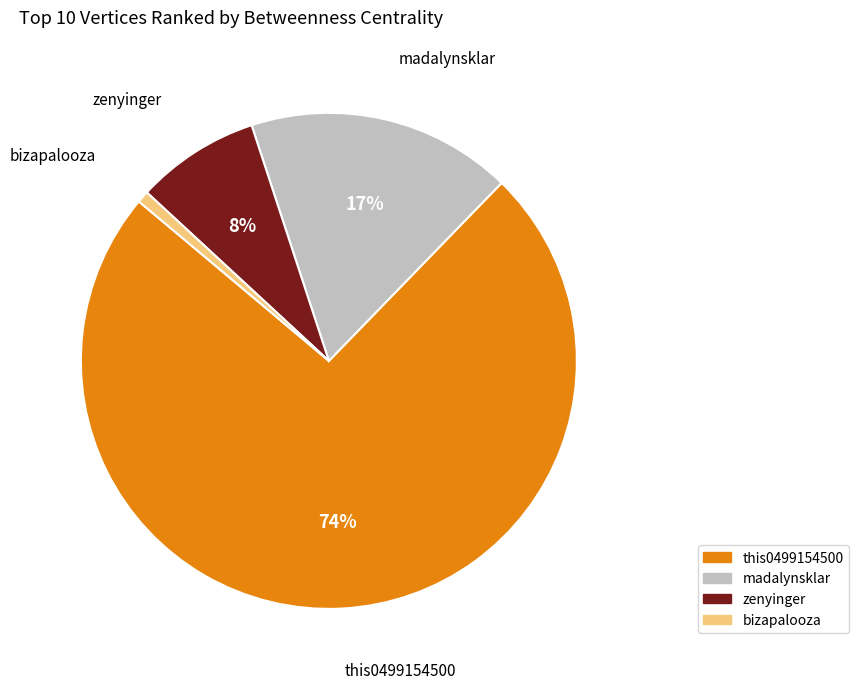

To the nearest percent, what is the combined percentage of this0499154500 and zenyinger?

82%